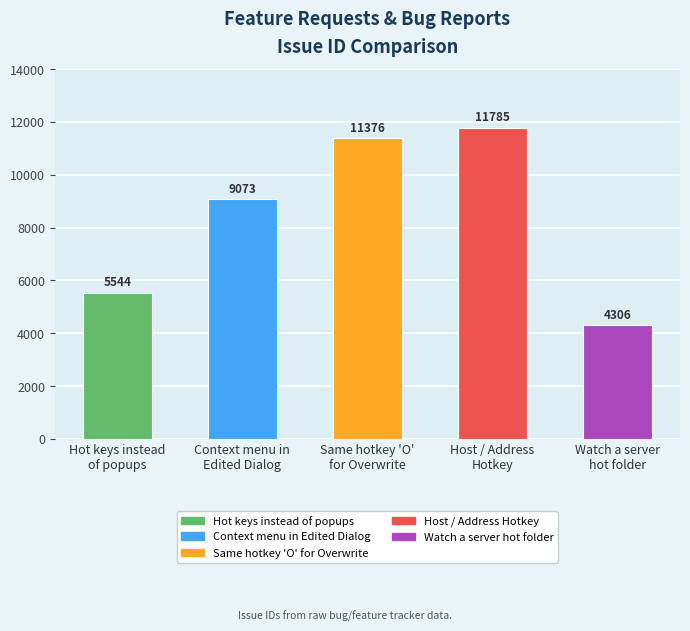

What is the maximum value shown in the chart?

11785